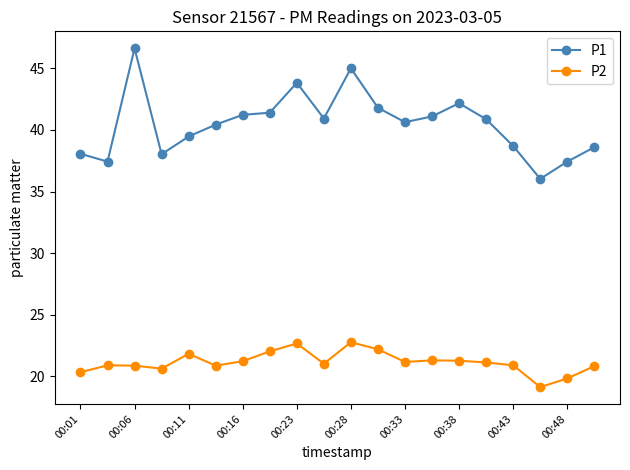

Which series has the widest spread of values?

P1